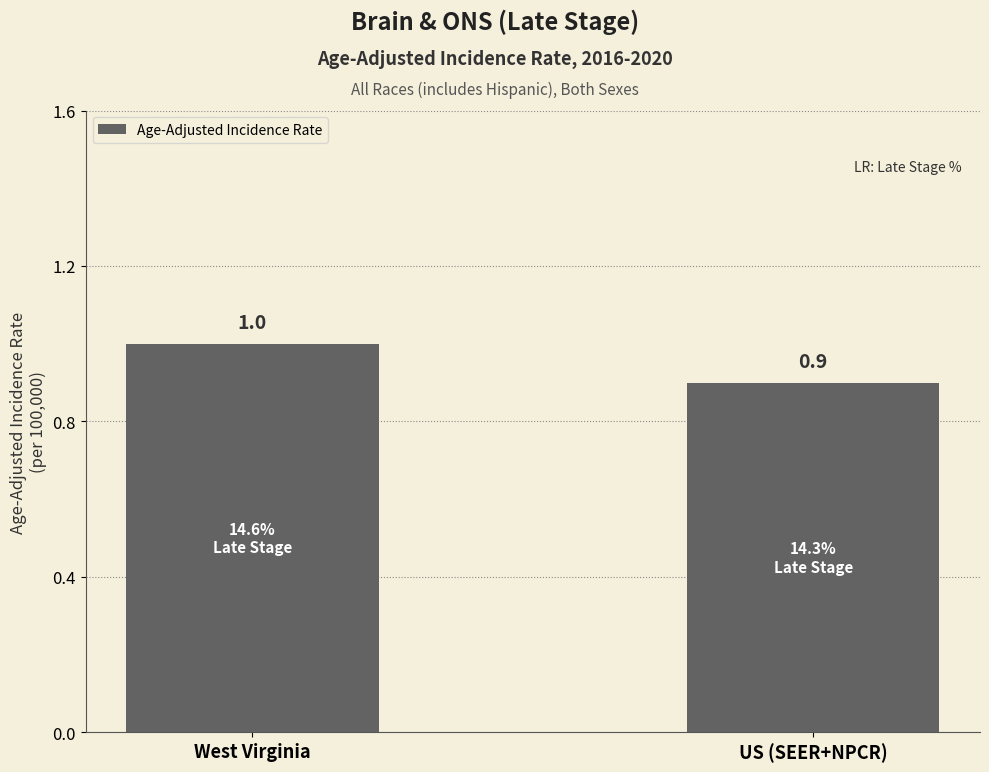

Does the chart contain any negative values?

No